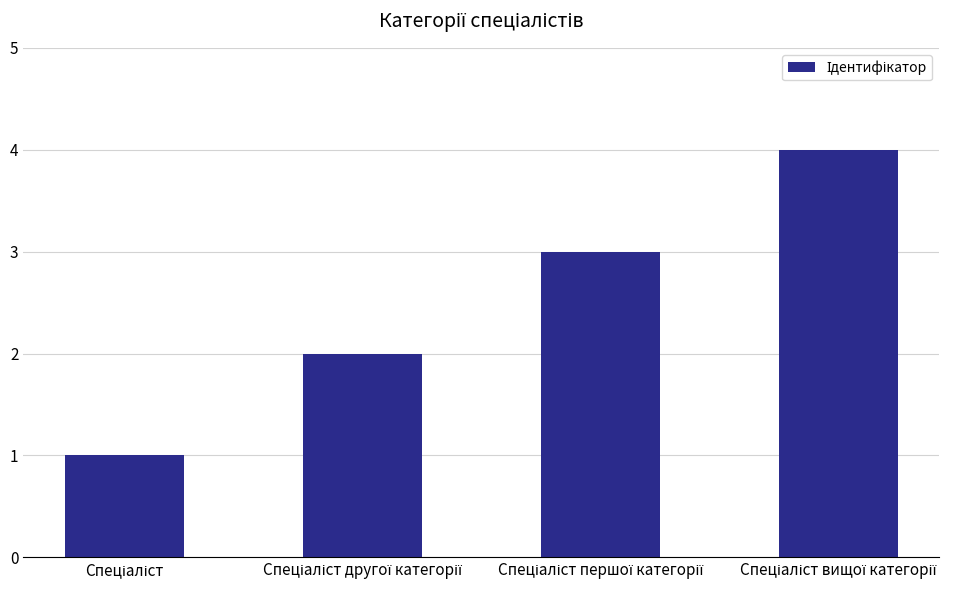

What is the difference between the maximum and minimum values?

3